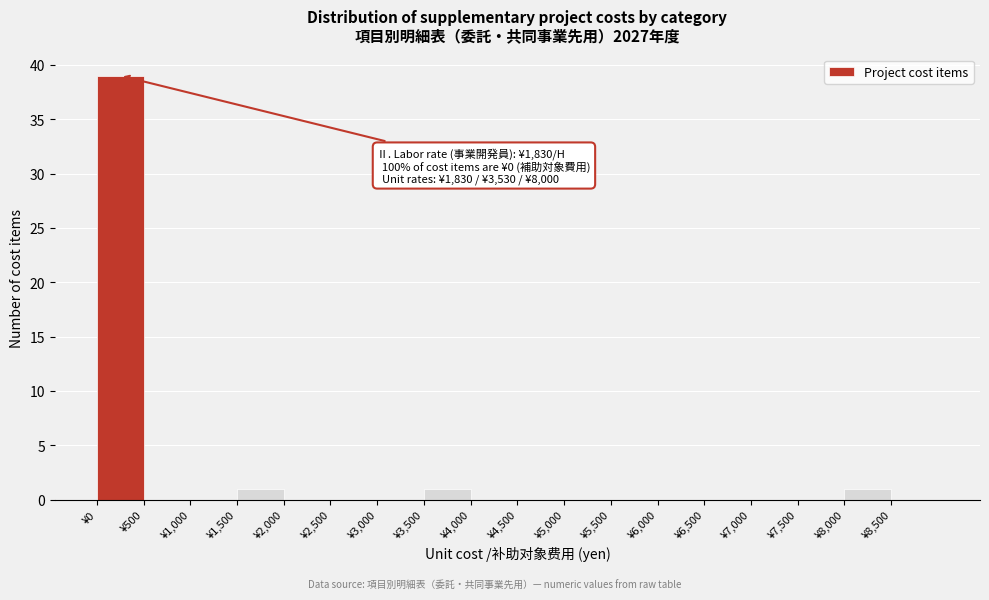

Over which range of the x-axis is the bar tallest?

0 to 500